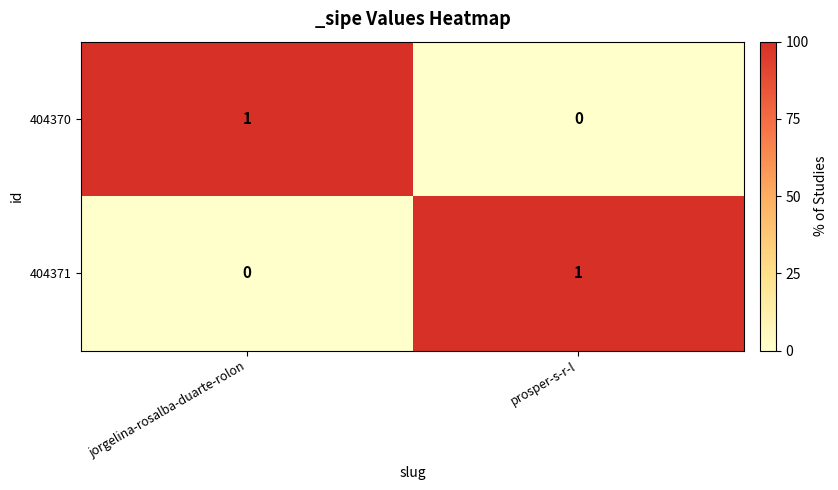

The value of 404371 at jorgelina-rosalba-duarte-rolon is 0. True or false?

True